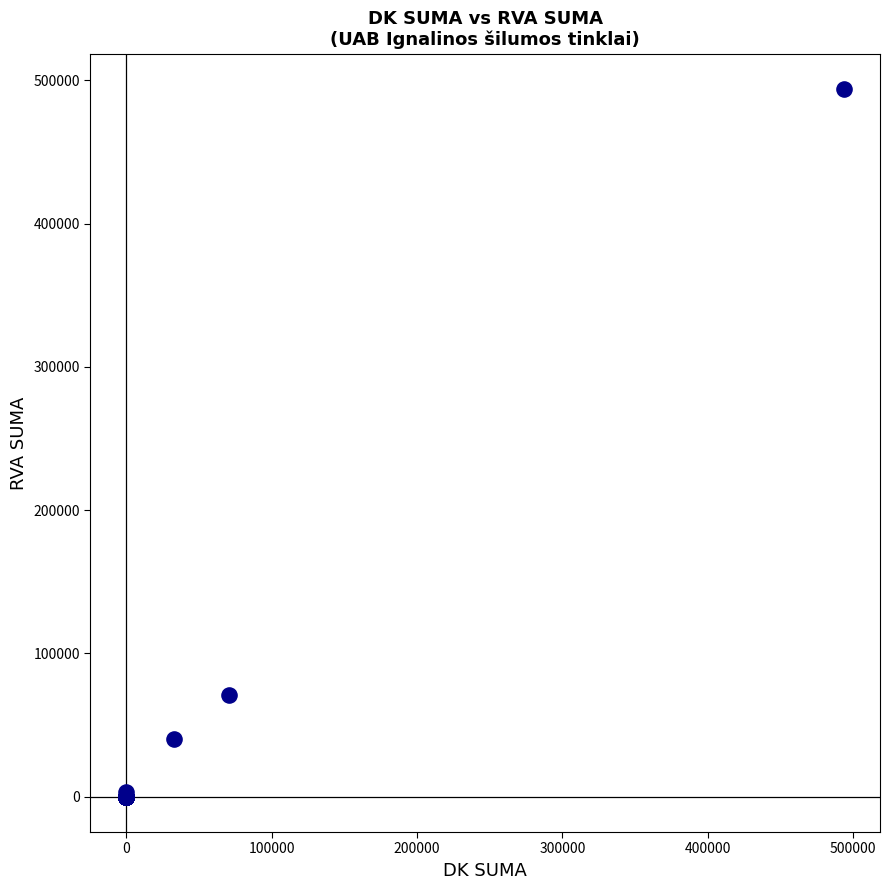

What Y value in the scatter plot is closest to 246902?

70601.7